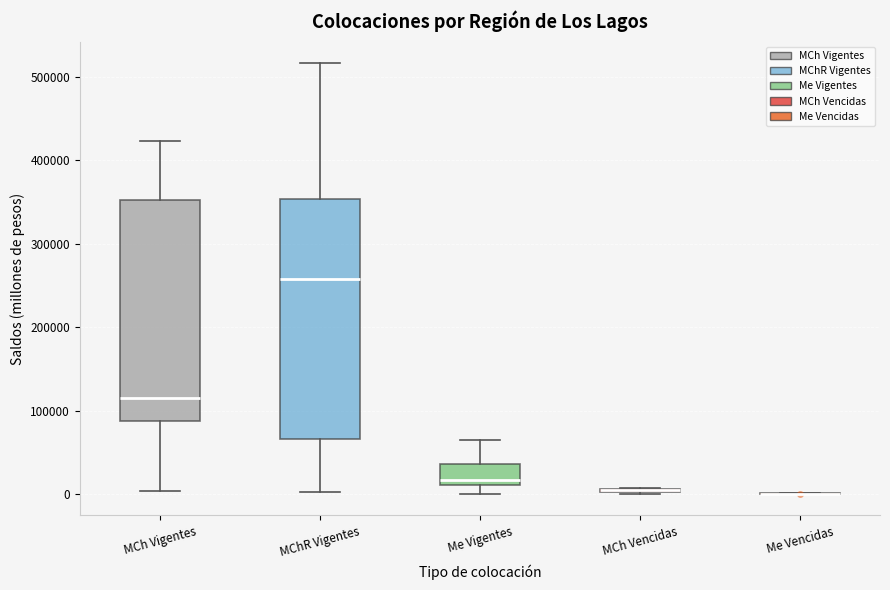

Comparing the boxes themselves (not the whiskers), which one is the tallest?

MChR Vigentes